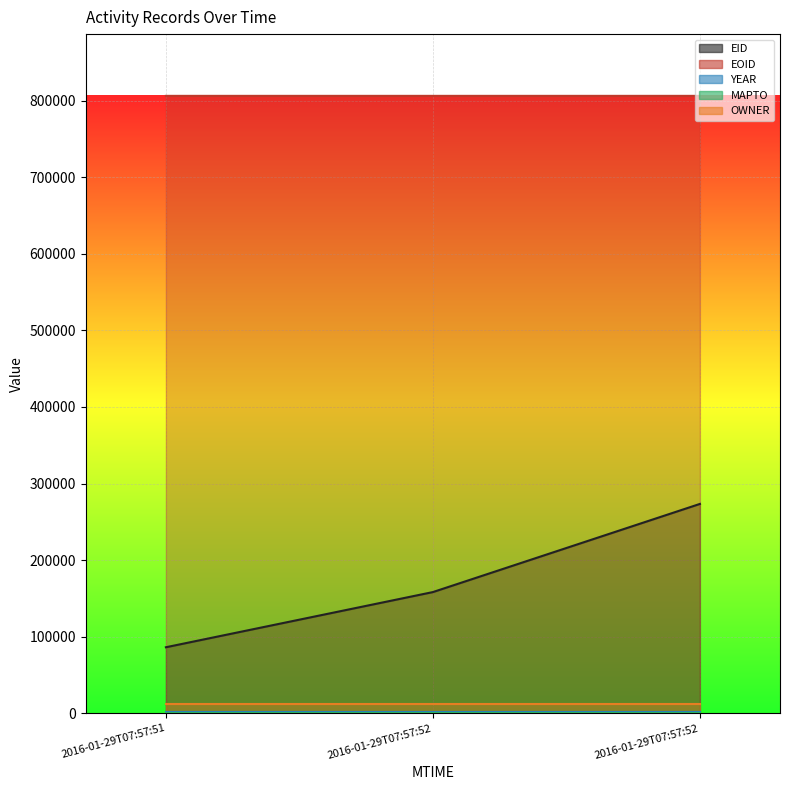

The value of EID at 2016-01-29T07:57:52 is 158348. True or false?

True